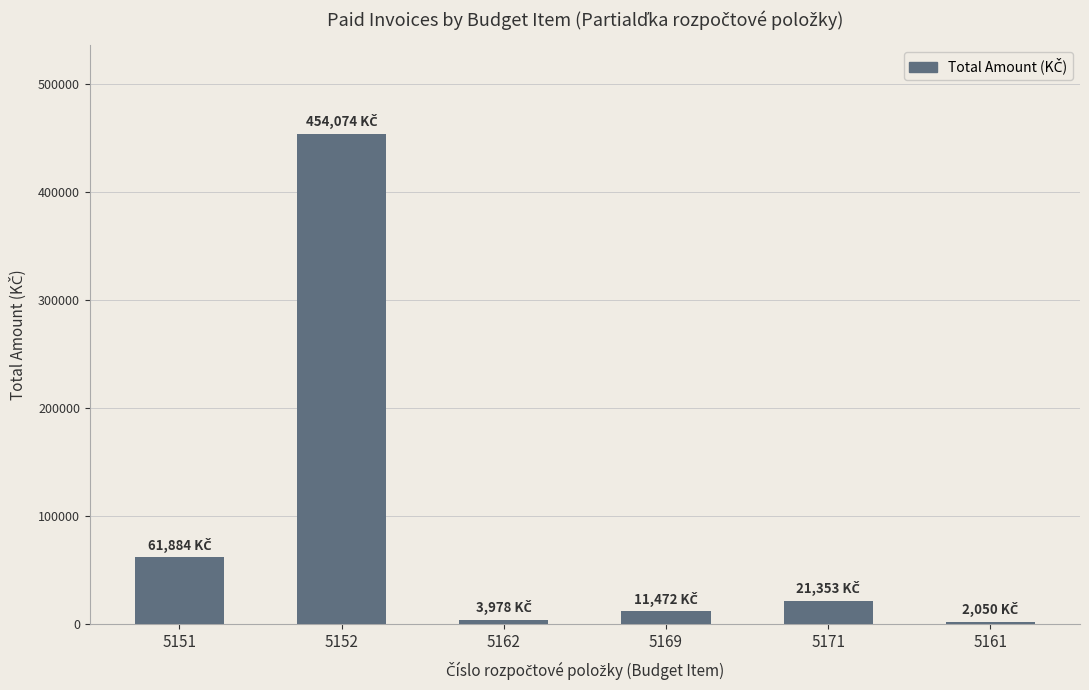

Are the bars horizontal?

No